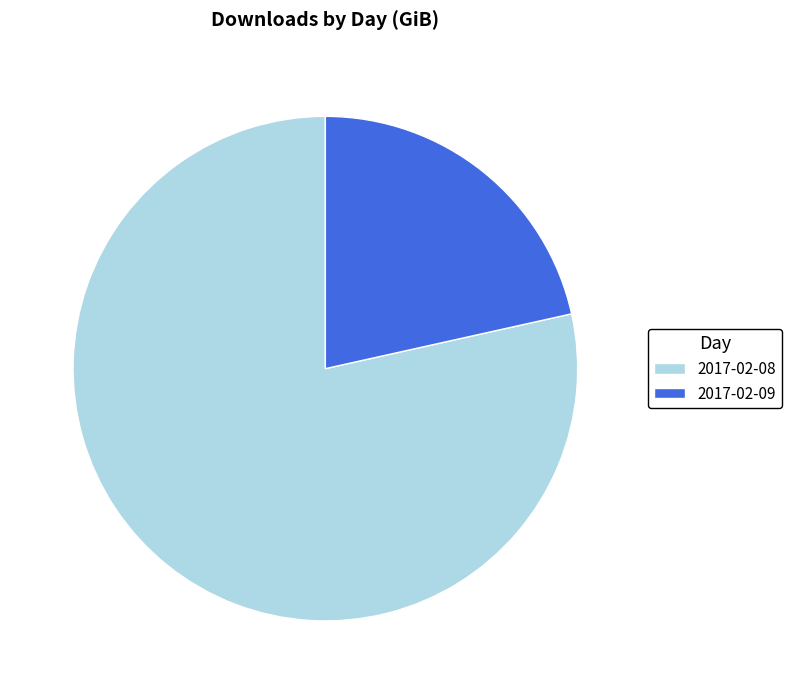

Do 2017-02-08 and 2017-02-09 together represent more than half of the pie?

Yes